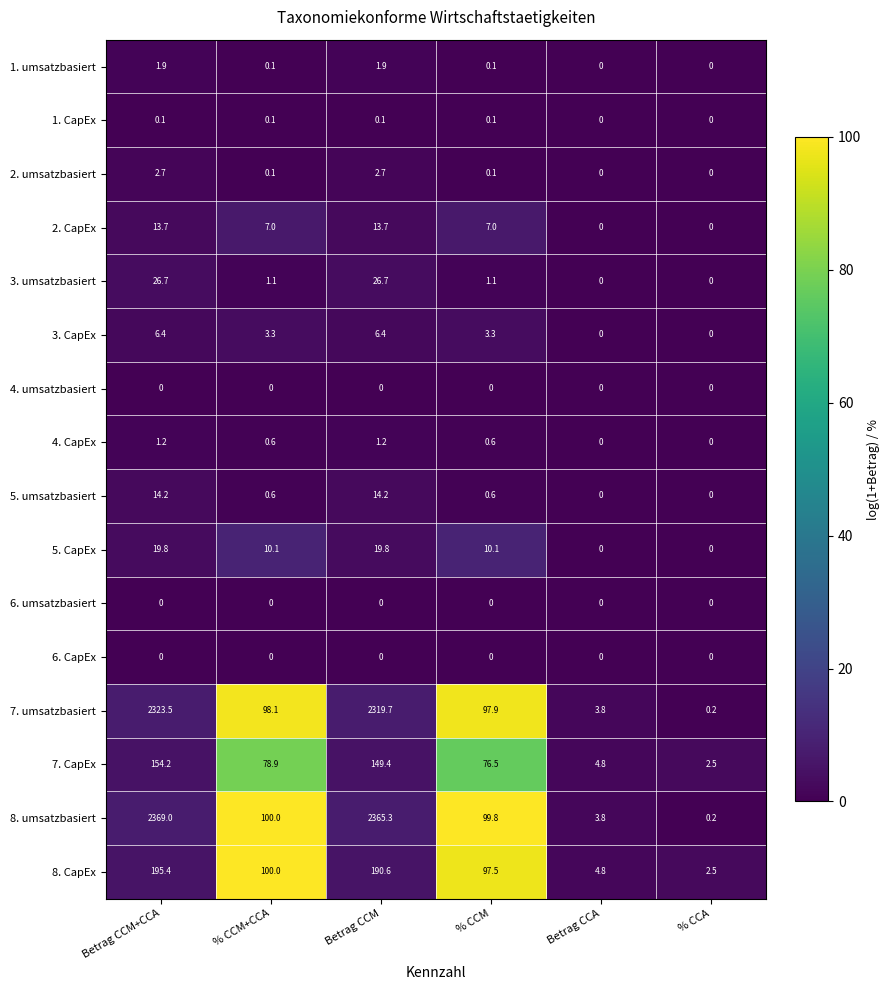

At which category is the sum across all series the highest?

Betrag CCM+CCA